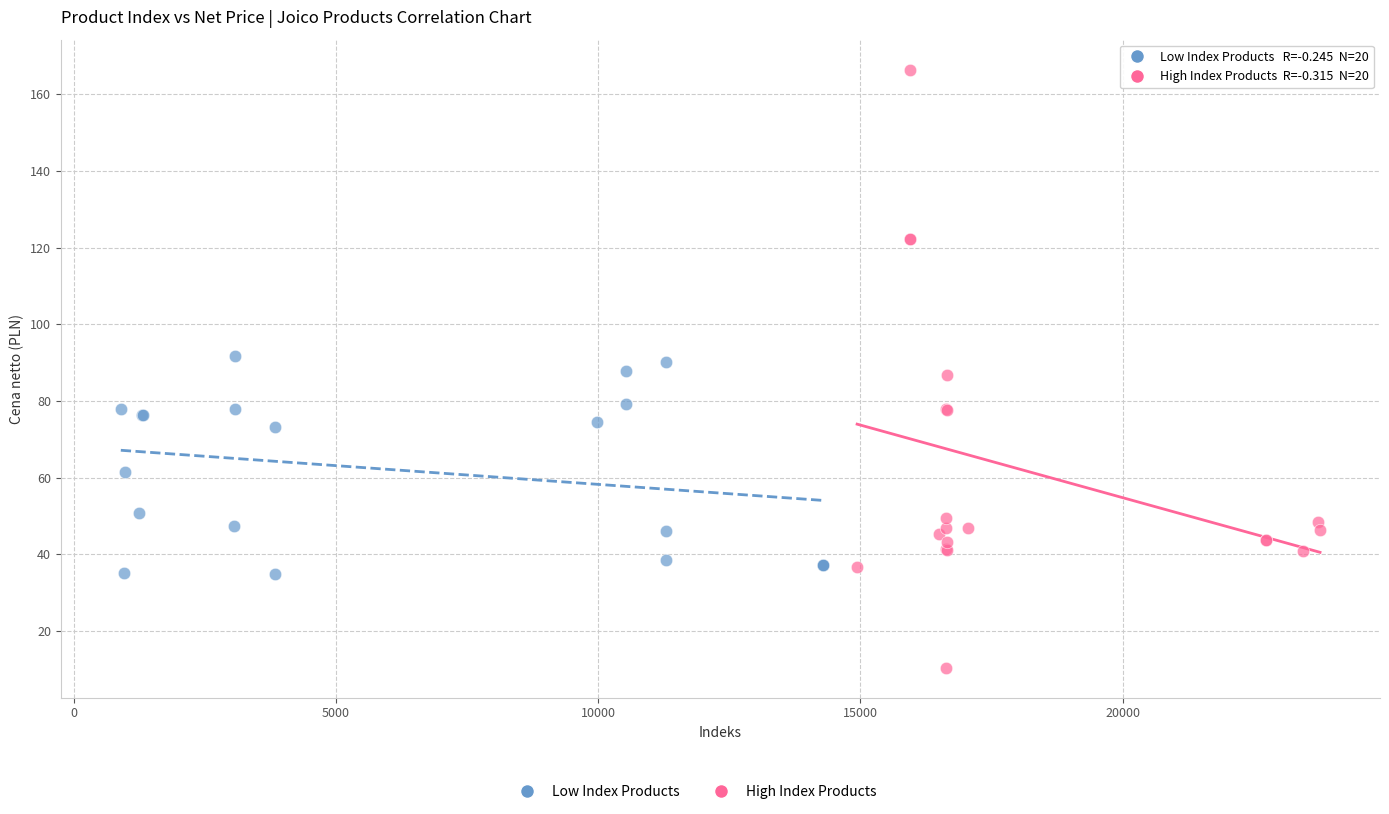

Which series contains the highest Y value?

High Index Products